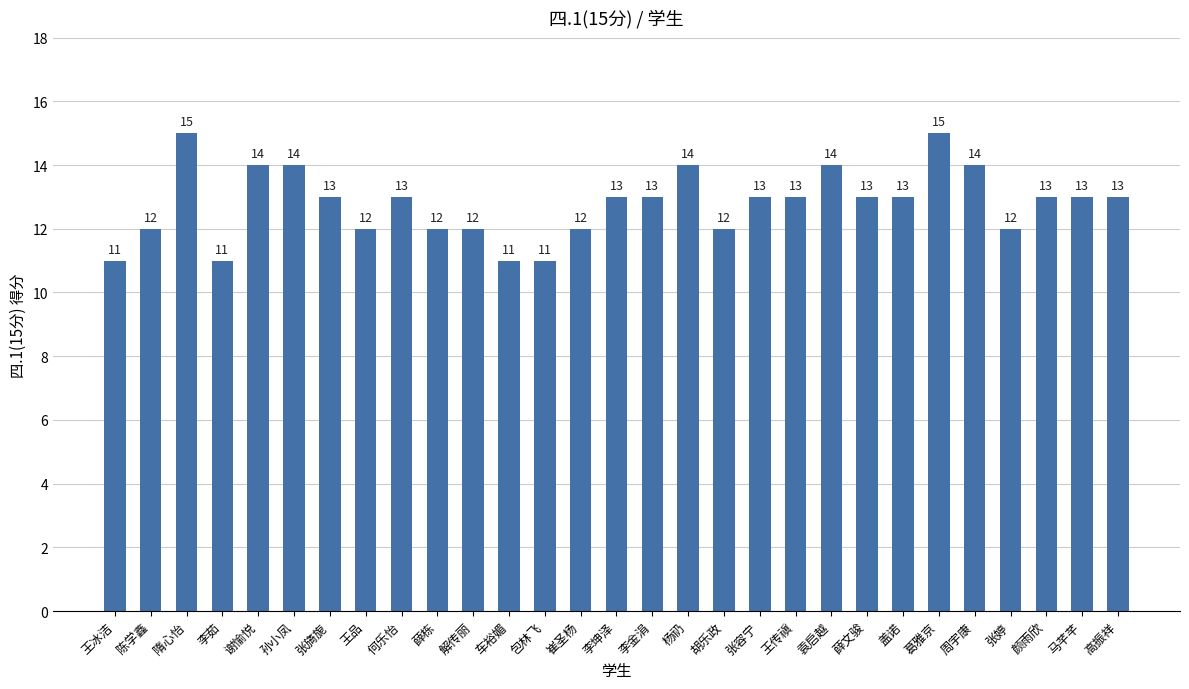

What is the change in value from 薛栋 to 盖诺?

+1